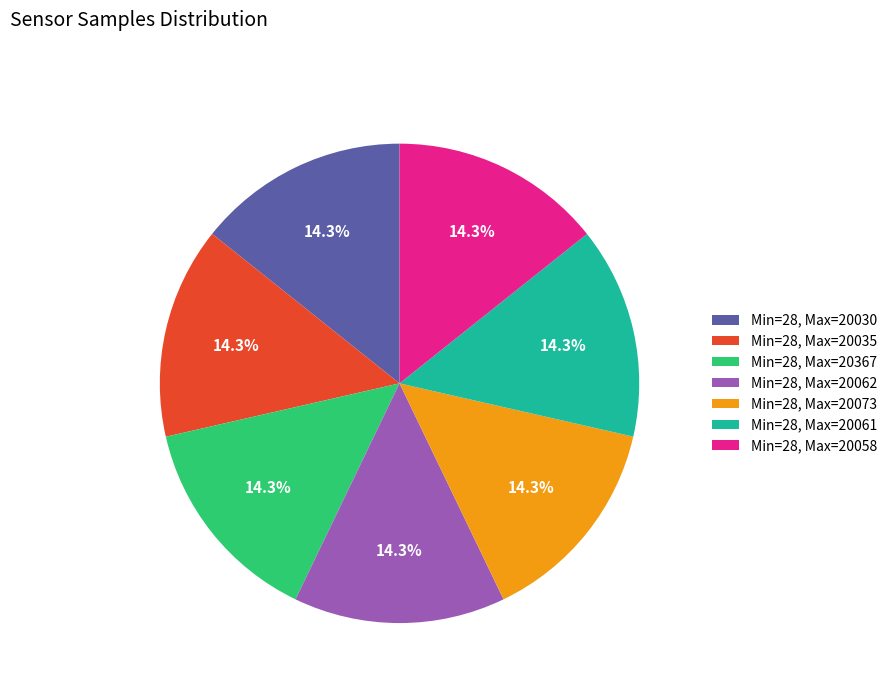

What is the ratio of the value at Min=28, Max=20058 to the value at Min=28, Max=20061?

1.0